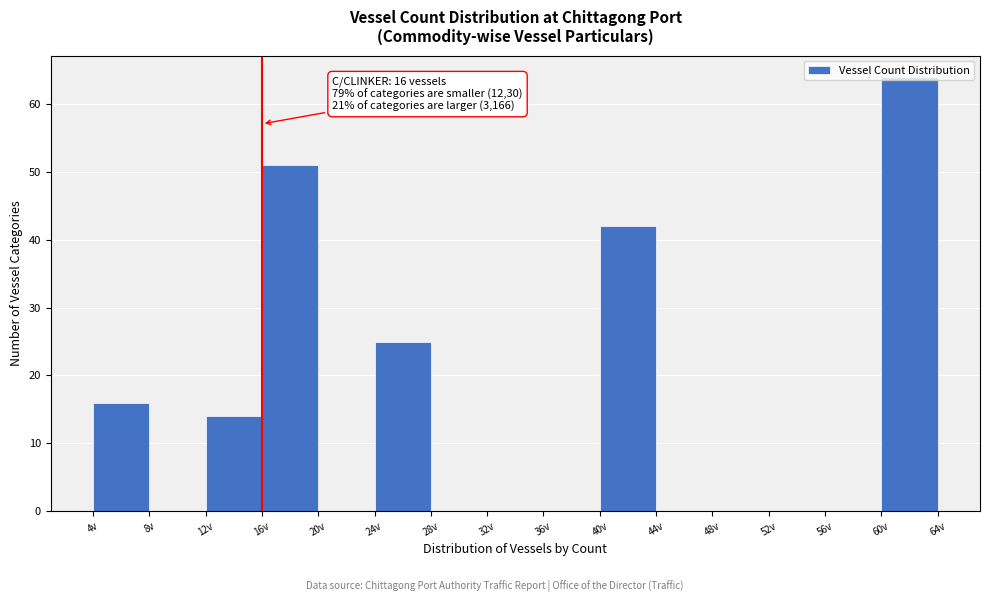

Which range on the x-axis has the tallest bar?

60 to 64